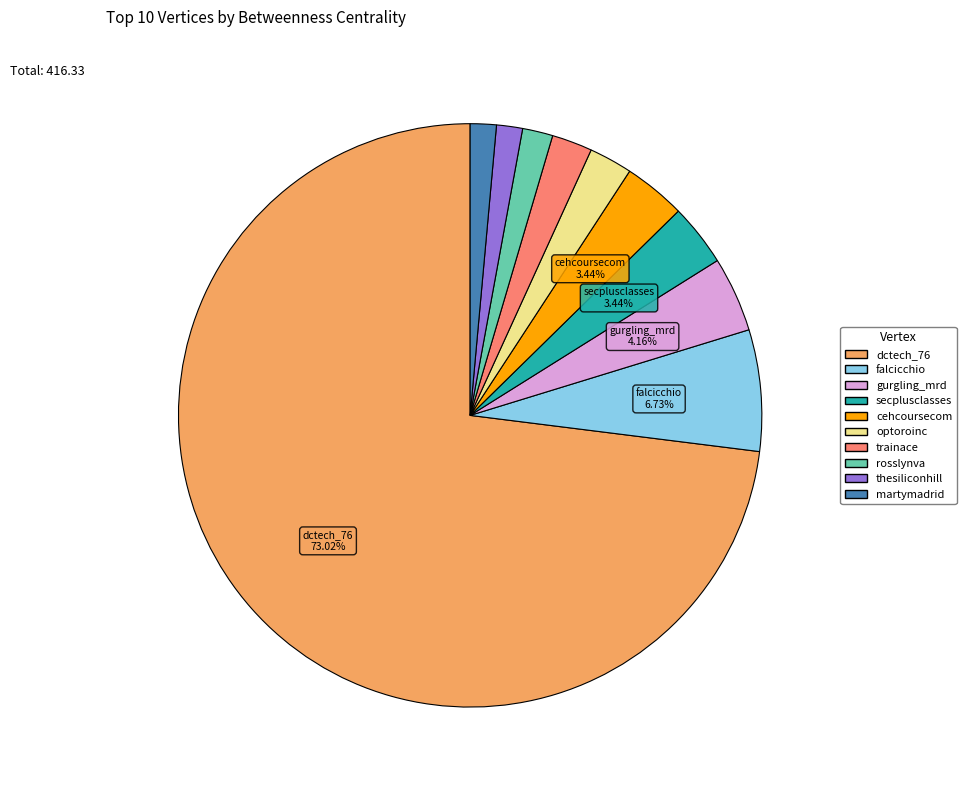

Between rosslynva and falcicchio, which is larger?

falcicchio